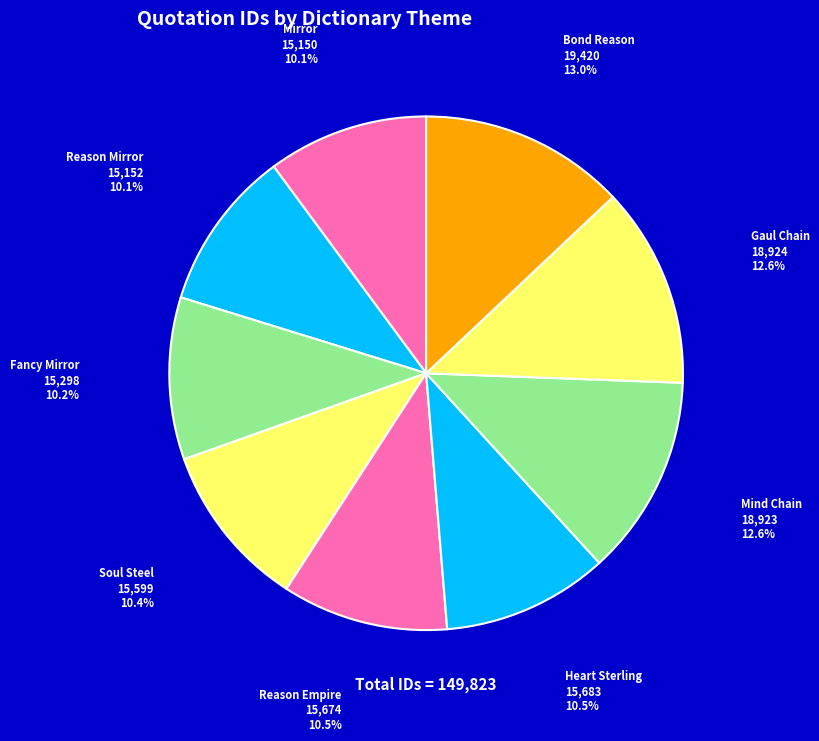

How many segments does this pie chart have?

9